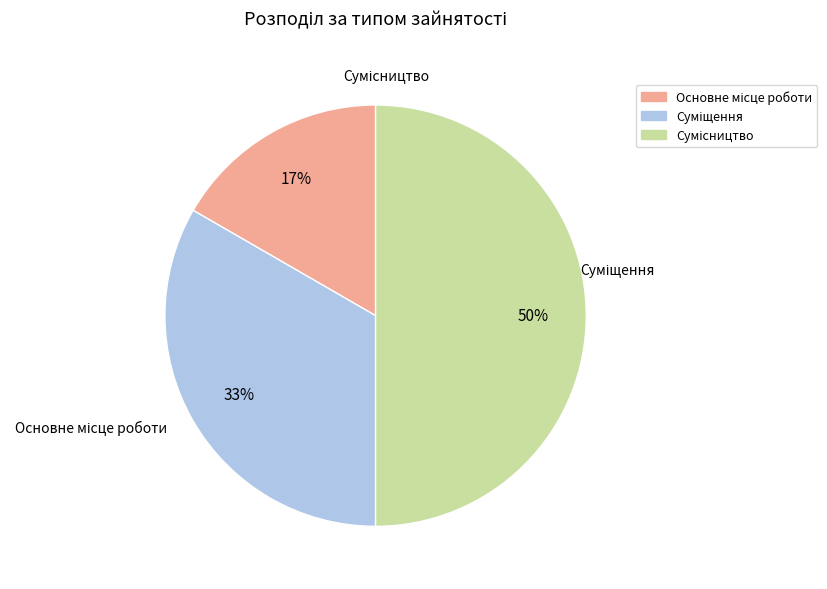

To the nearest percent, what is the difference between the largest and smallest slice percentages?

33%